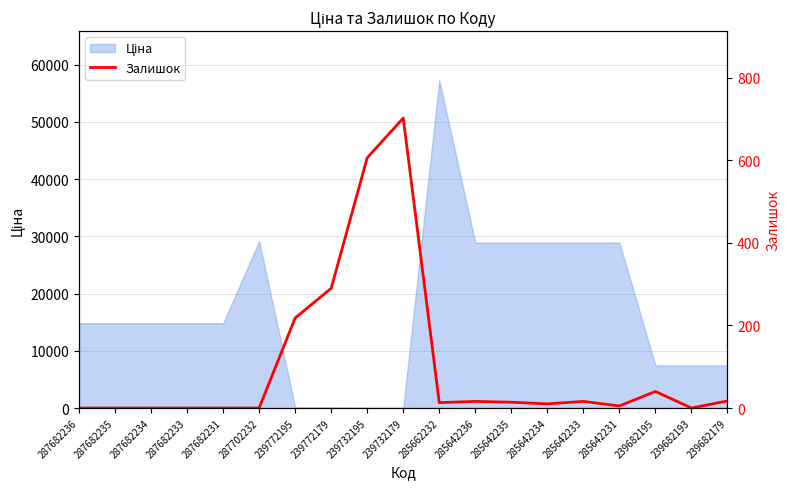

The chart shows a value of 0 at 239682193. True or false?

True